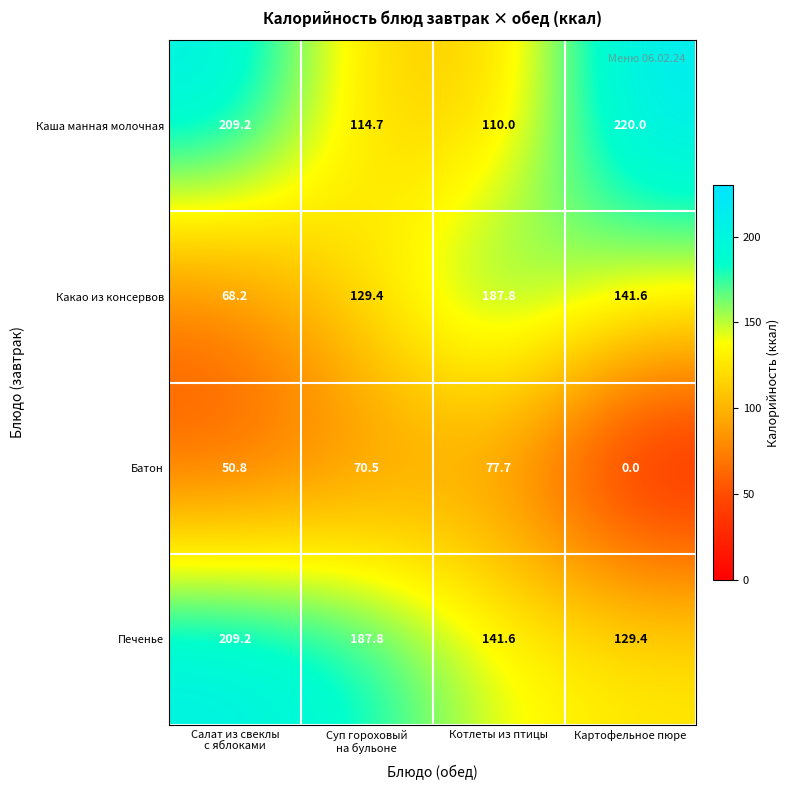

What is the difference between the maximum and minimum values in the Батон series?

77.7